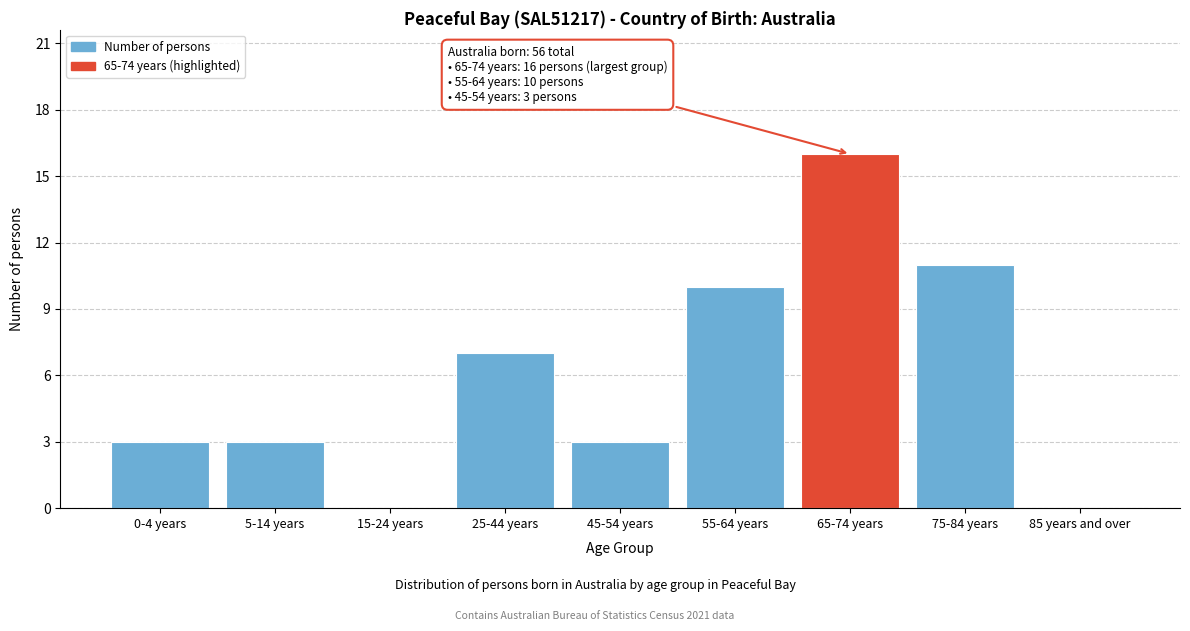

Reading left to right, list all the values displayed in this chart.

0-4 years=3	5-14 years=3	15-24 years=0	25-44 years=7	45-54 years=3	55-64 years=10	65-74 years=16	75-84 years=11	85 years and over=0